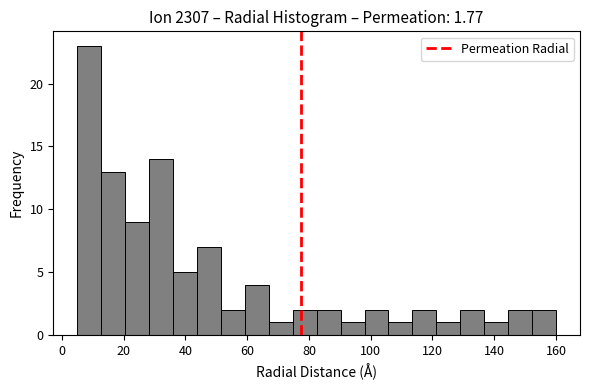

Around what value on the x-axis is the tallest bar? Give the approximate position of its centre, as read against the axis.

8